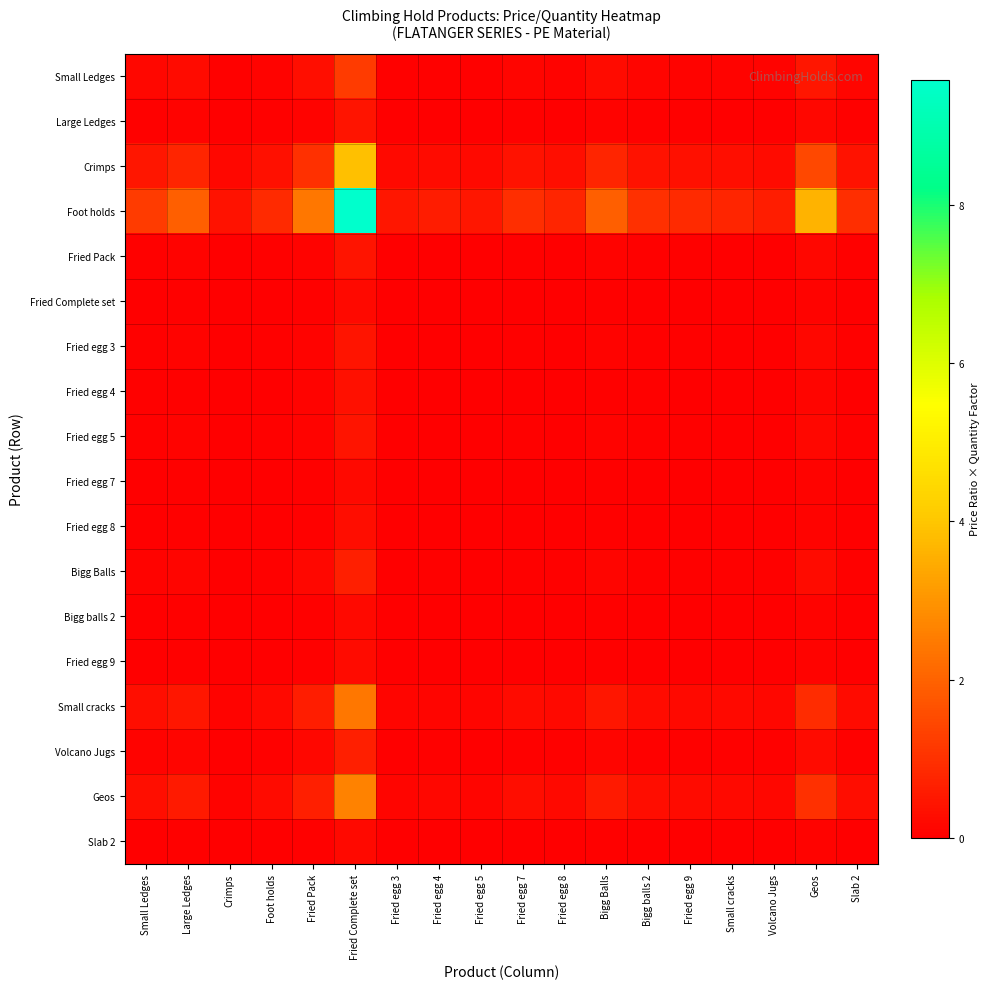

What is the maximum value shown in the chart?

9.6